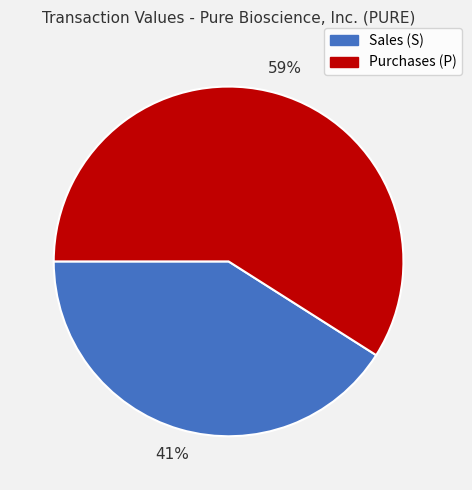

To the nearest percent, what is the difference between the largest and smallest slice percentages?

18%